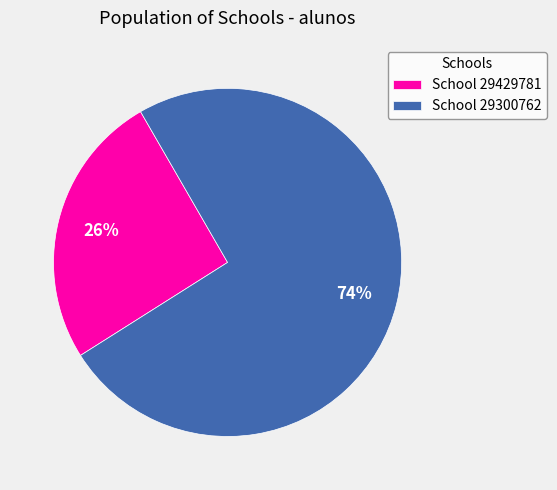

What percentage is the School 29300762 slice, to the nearest percent?

74%